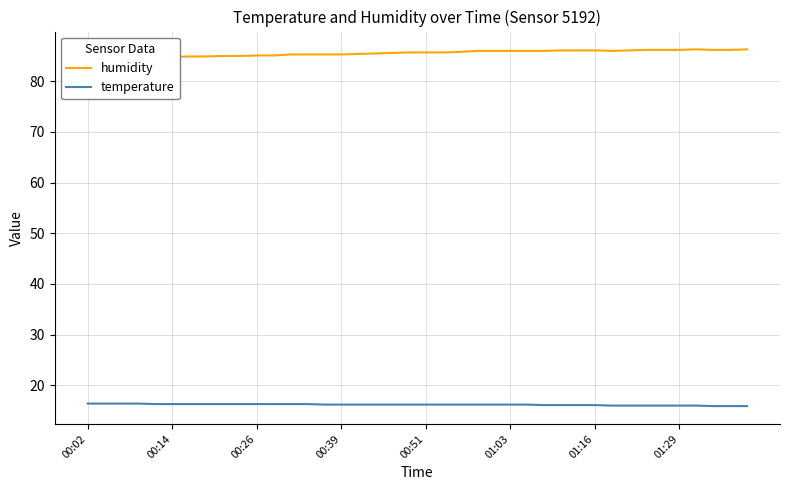

What is the minimum value for temperature?

15.9